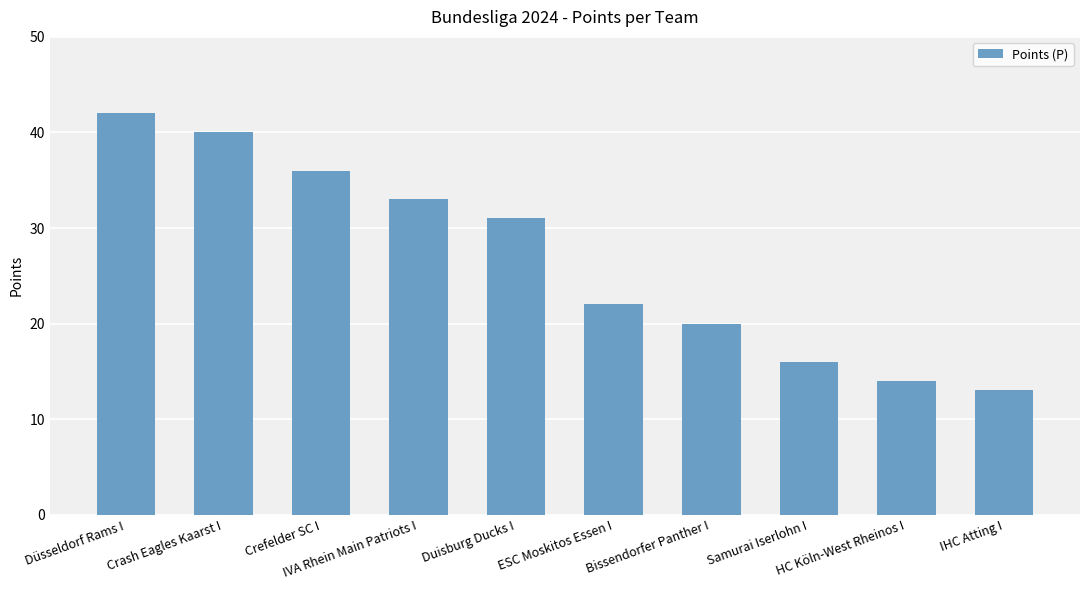

Are the bars horizontal?

No